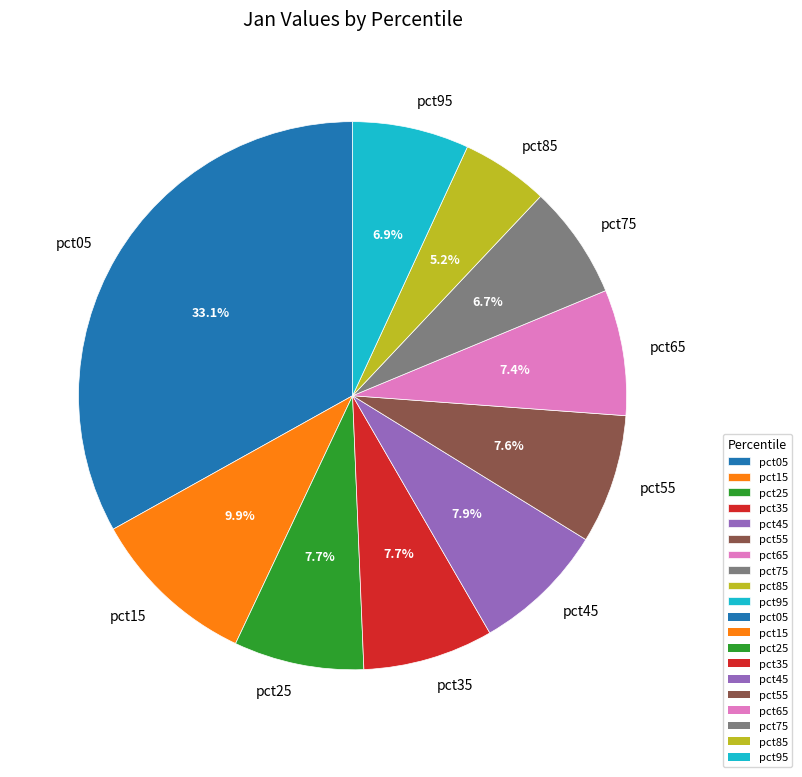

Between pct25 and pct15, which is larger?

pct15